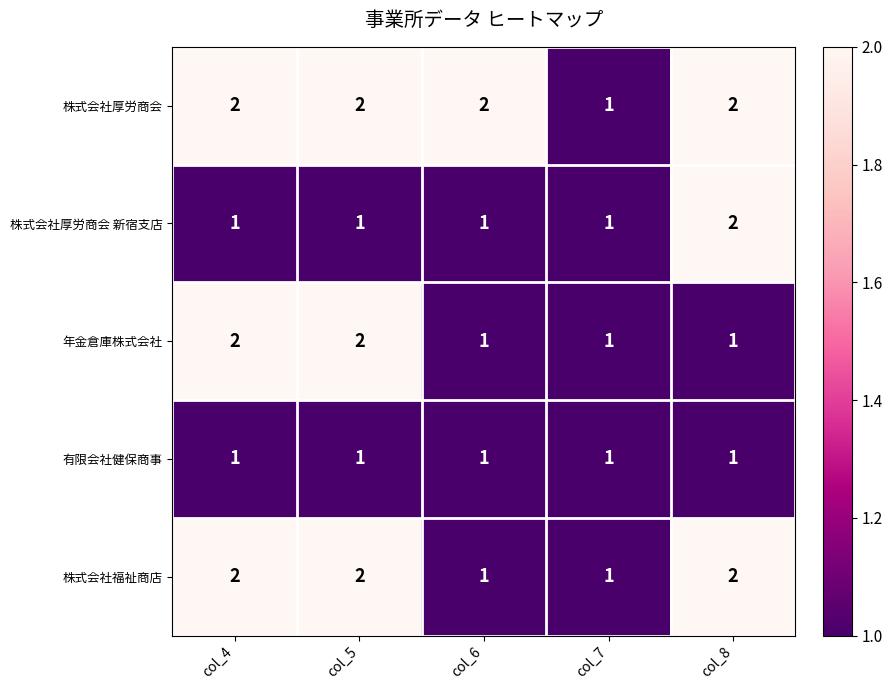

Is the value of 株式会社厚労商会 at col_8 greater than the value of 株式会社厚労商会 新宿支店 at col_5?

Yes